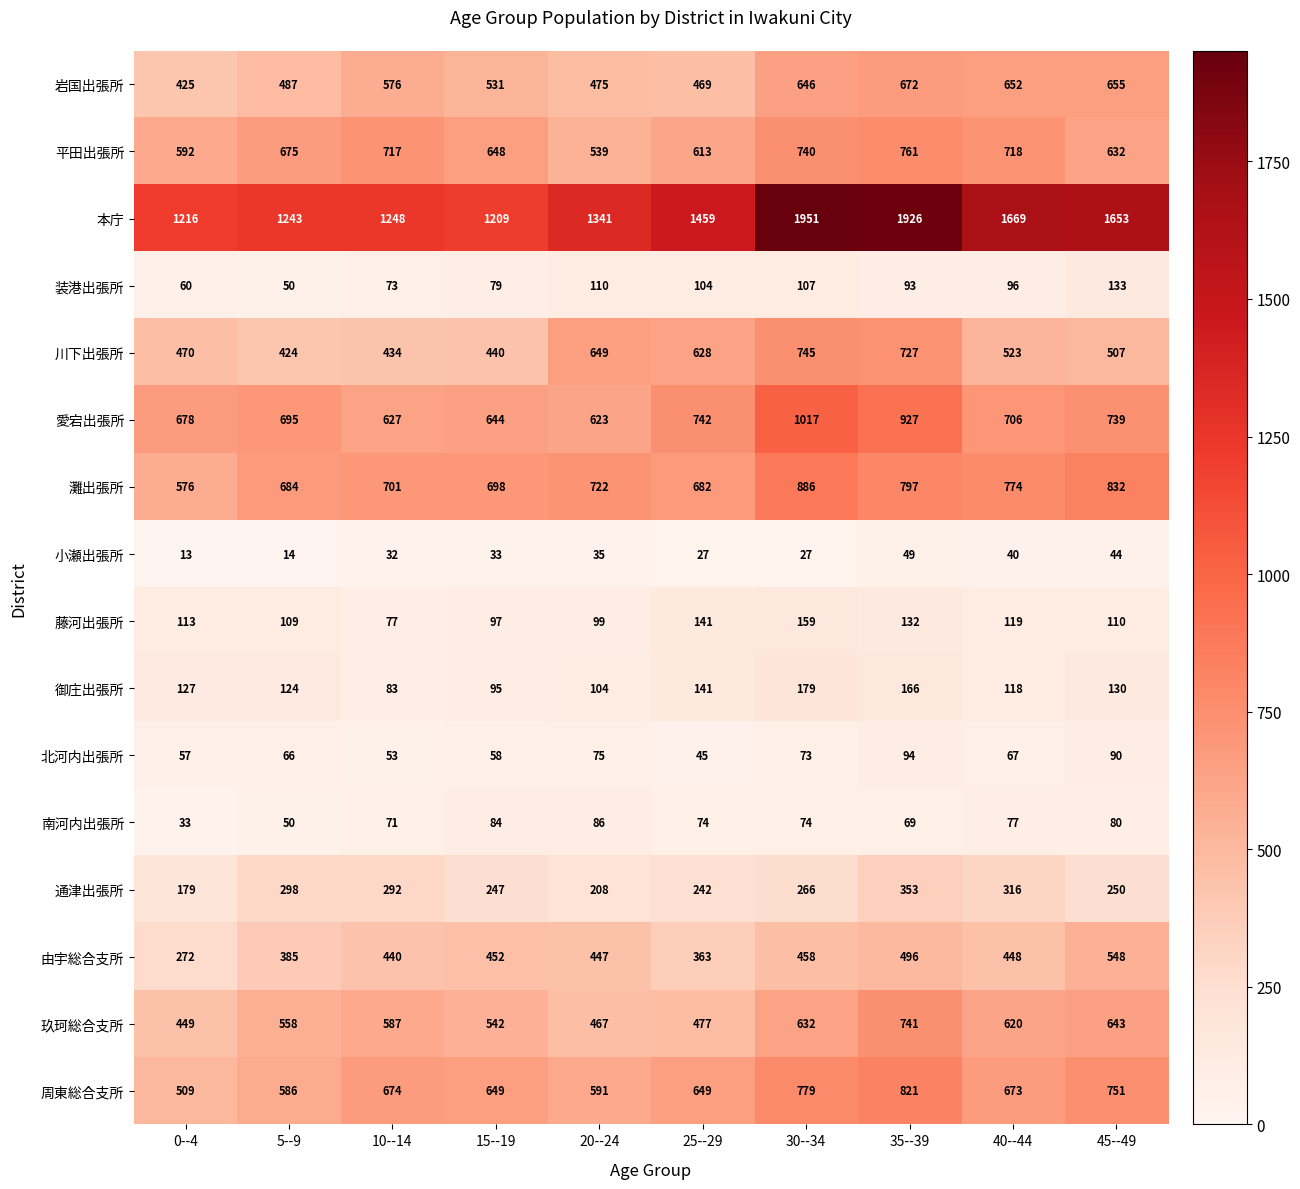

The 玖珂総合支所 series shows 467 at 20--24. True or false?

True